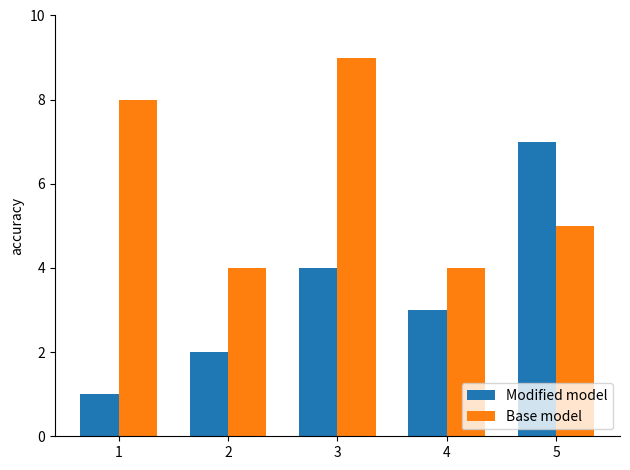

Reading right to left, extract all data points from this chart.

Modified model: 7	3	4	2	1
Base model: 5	4	9	4	8